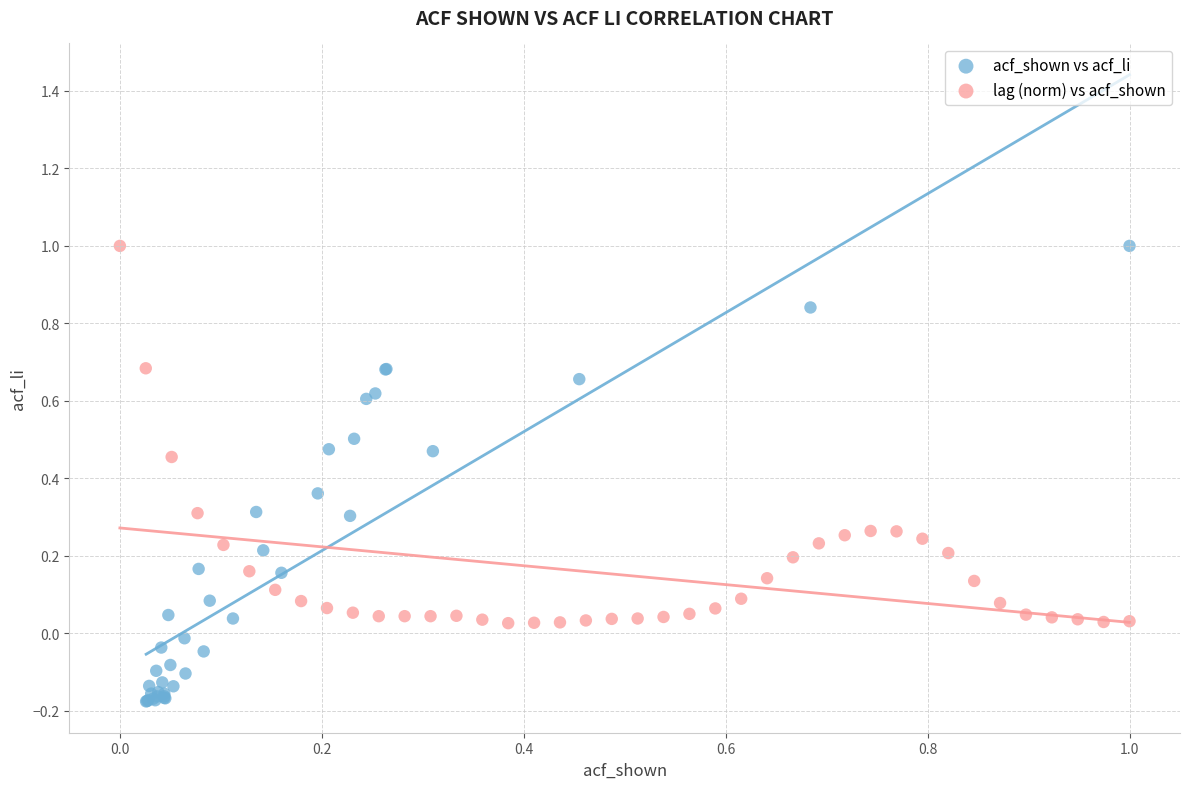

Which series has the widest spread of Y values?

acf_shown vs acf_li